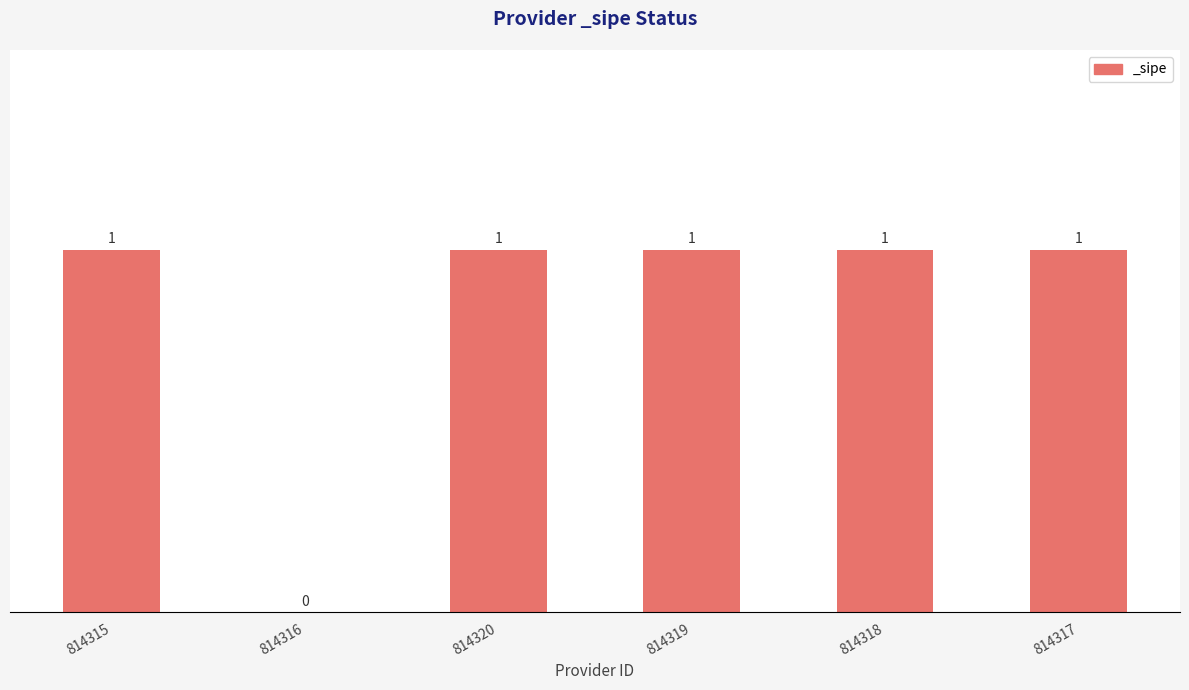

At which label is the value closest to 0?

814316